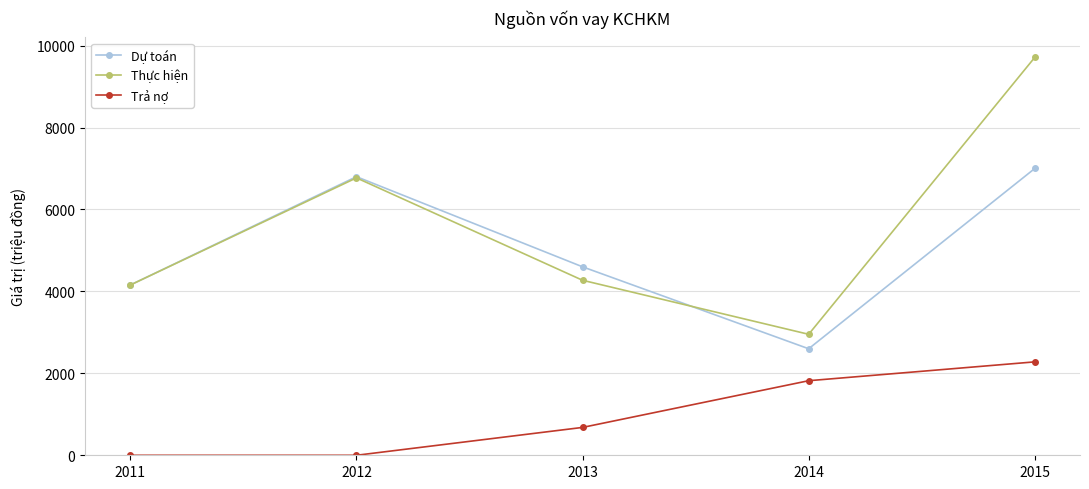

At how many categories does at least one series exceed 7385?

1